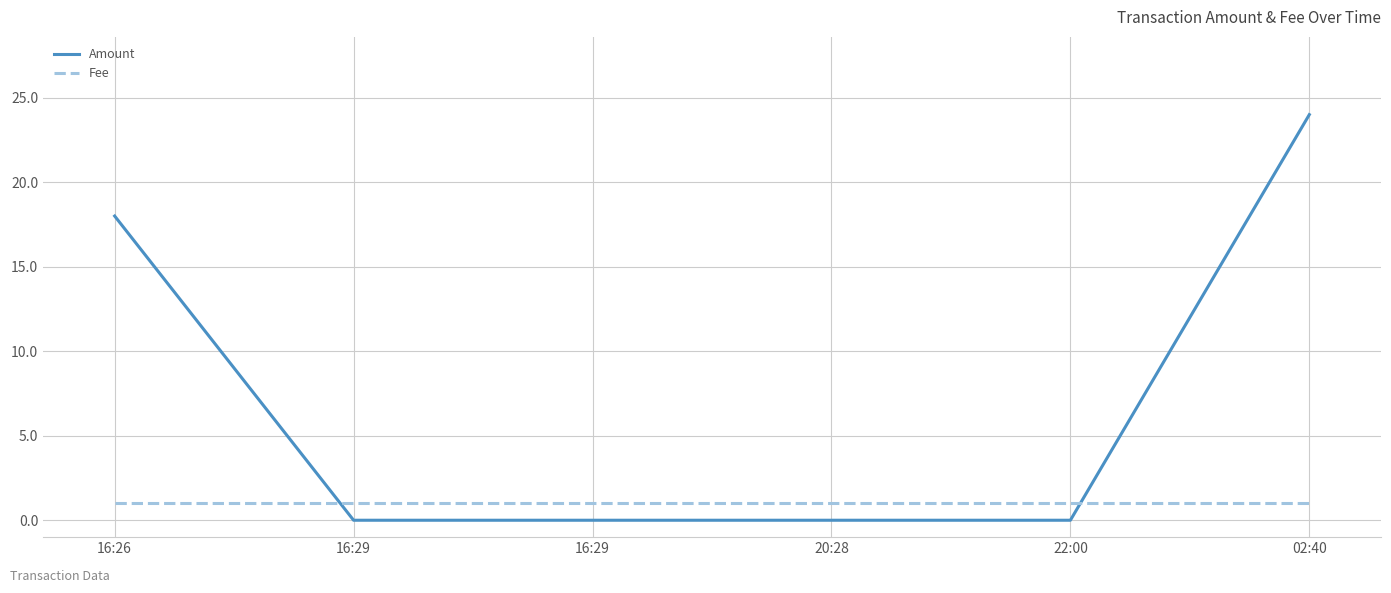

How many times do Amount and Fee cross each other?

2